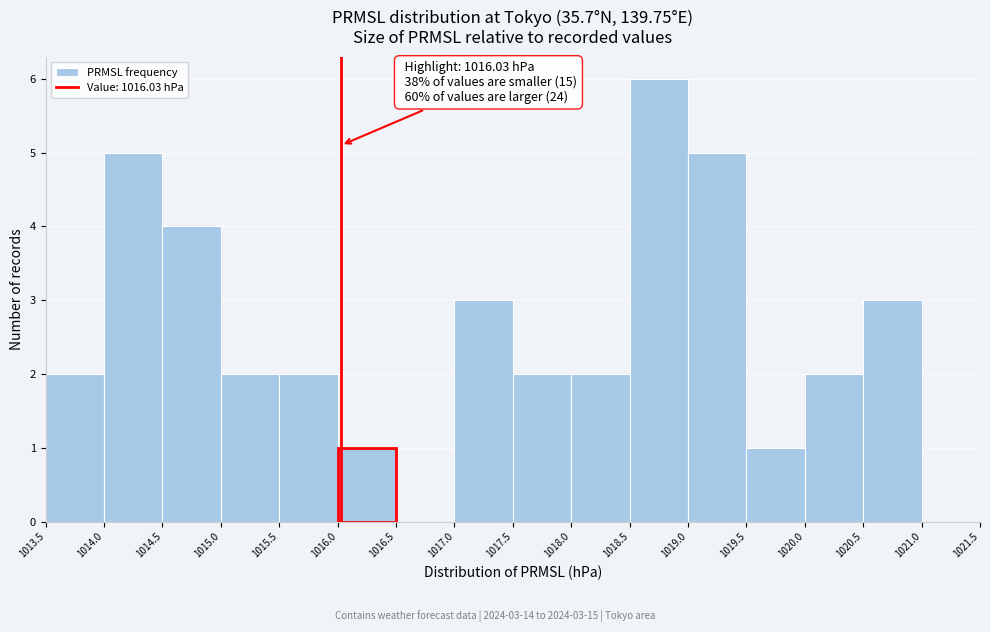

Over which range of the x-axis is the bar tallest?

1018.5 to 1019.0